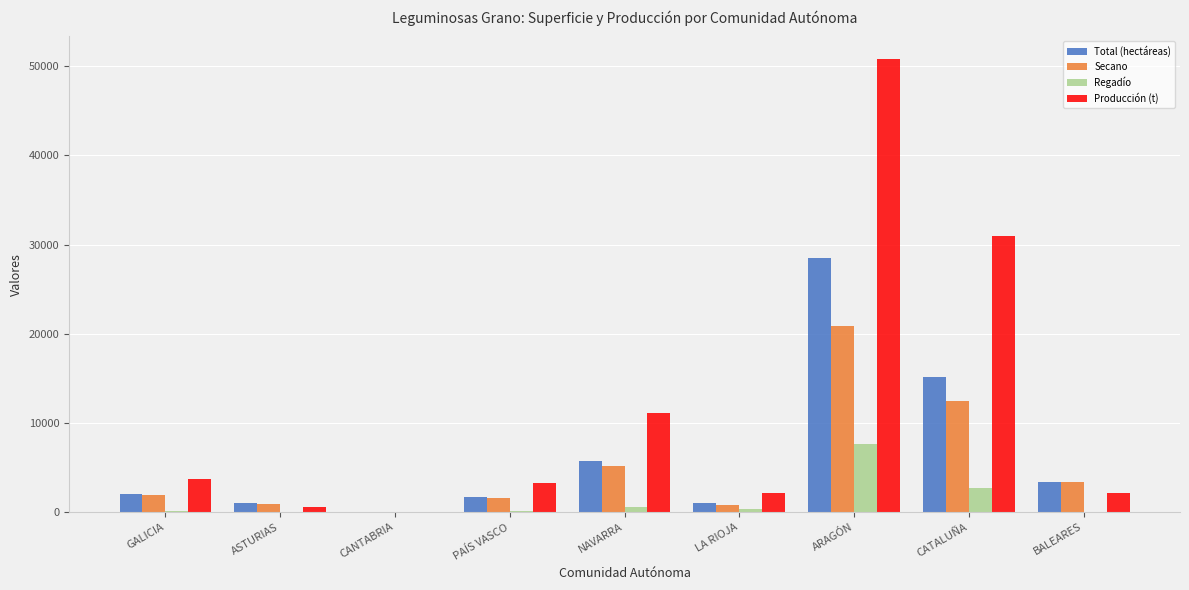

What is the sum of the Producción (t) values at LA RIOJA and GALICIA?

5954